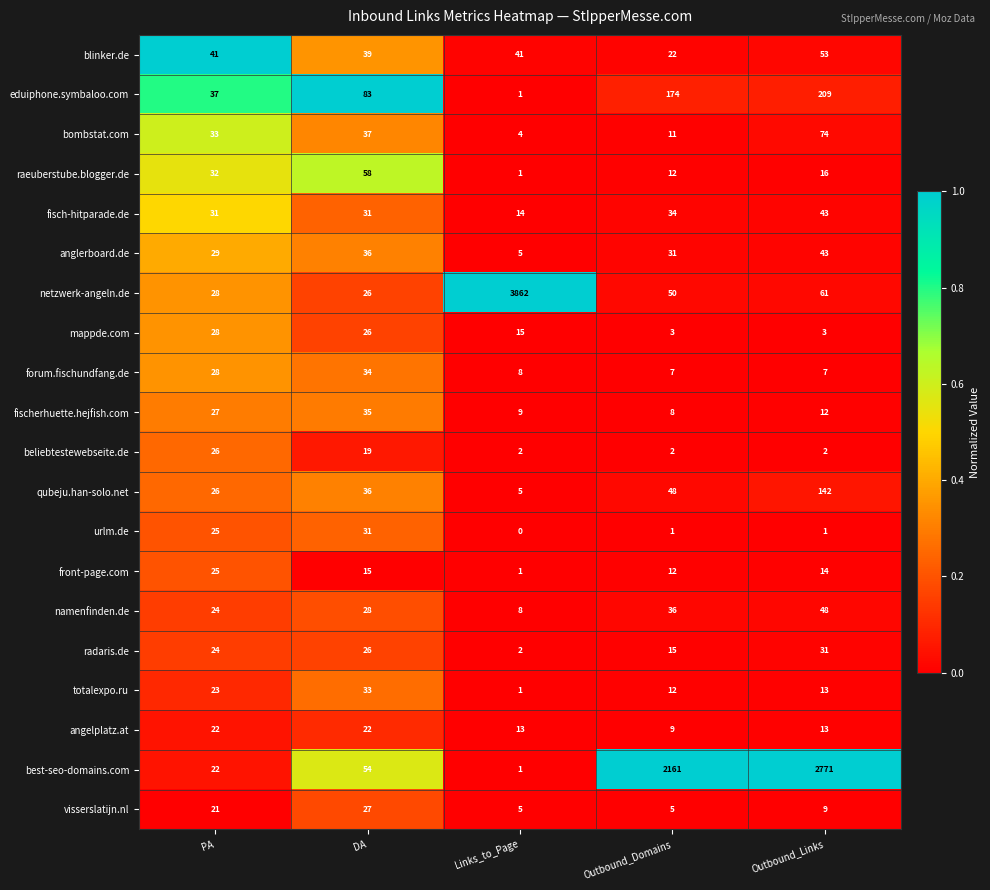

What is the maximum value shown in the chart?

3862